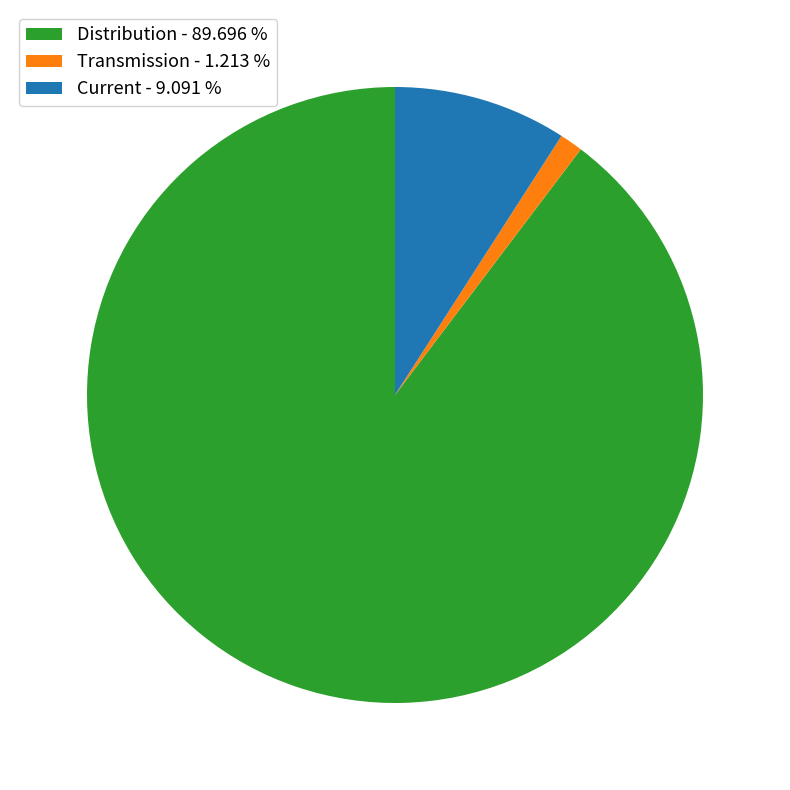

The Current slice represents 9% of the pie. True or false?

True